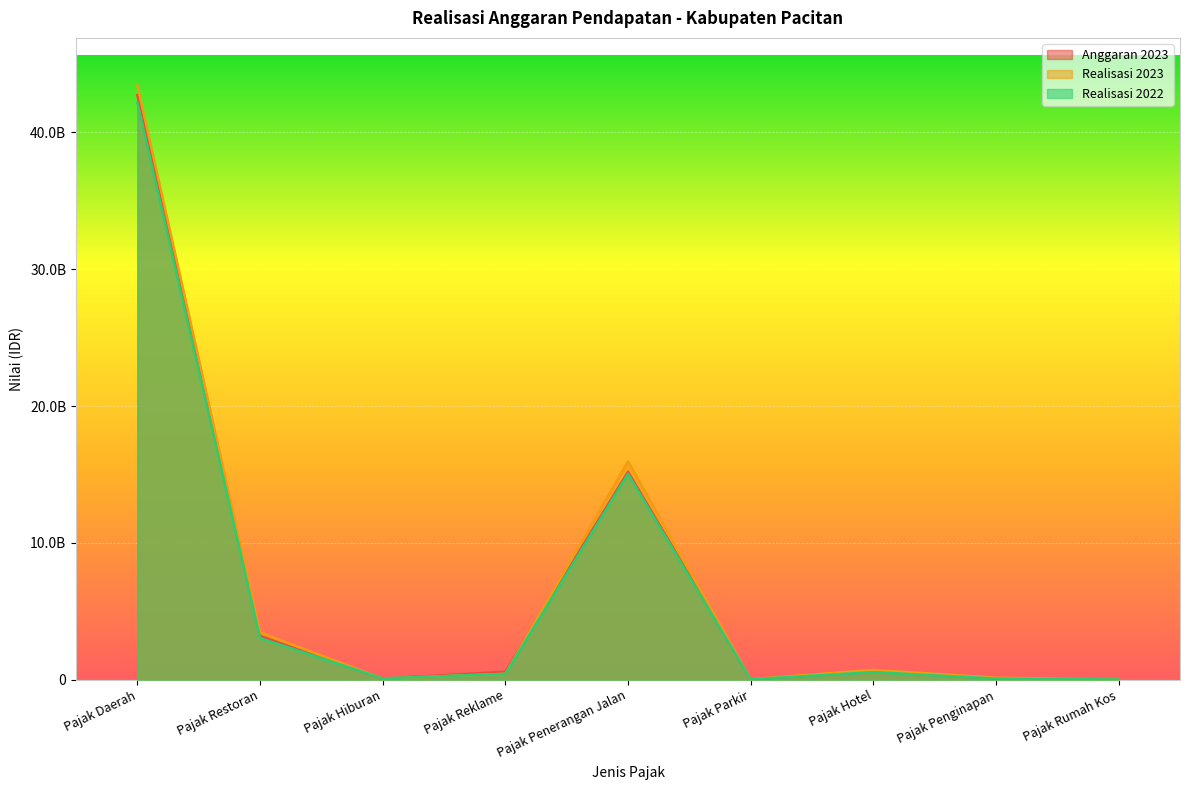

What is the approximate value of Realisasi 2022 at Pajak Daerah?

42183025370.1